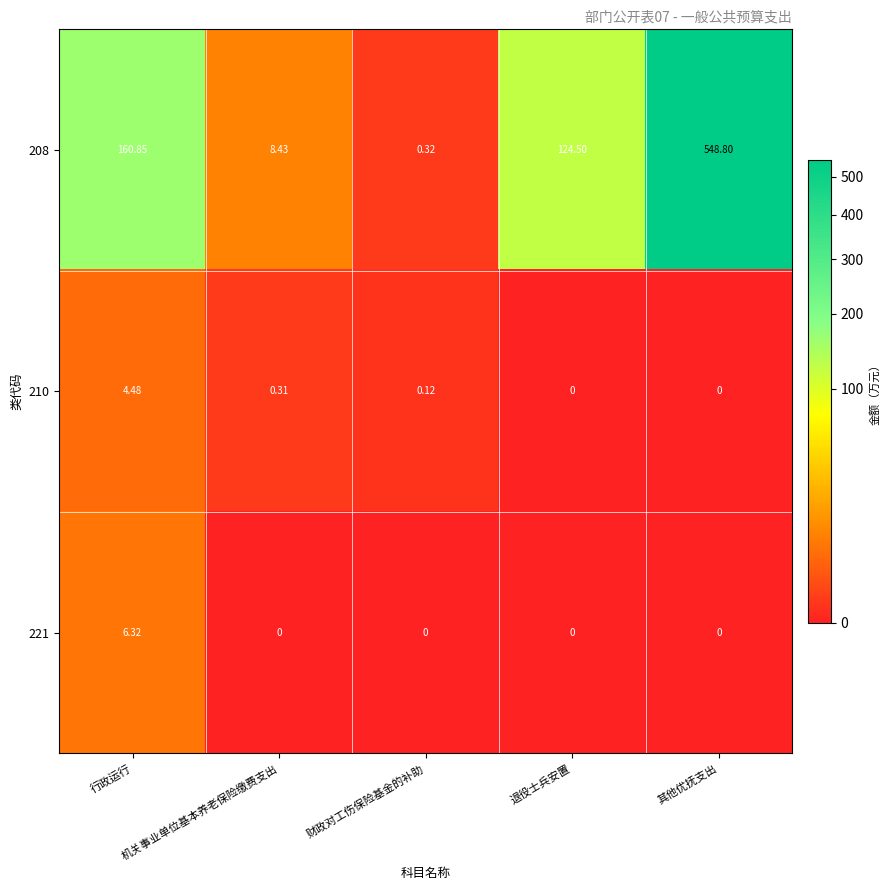

At which category is the sum across all series the highest?

其他优抚支出